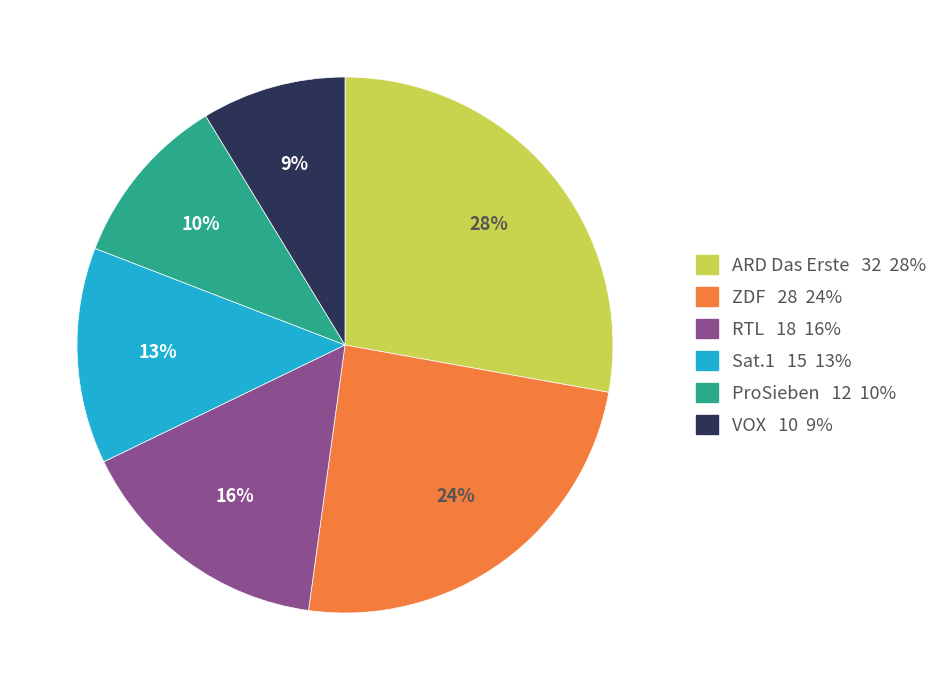

To the nearest percent, what percentage of the pie is ProSieben?

10%